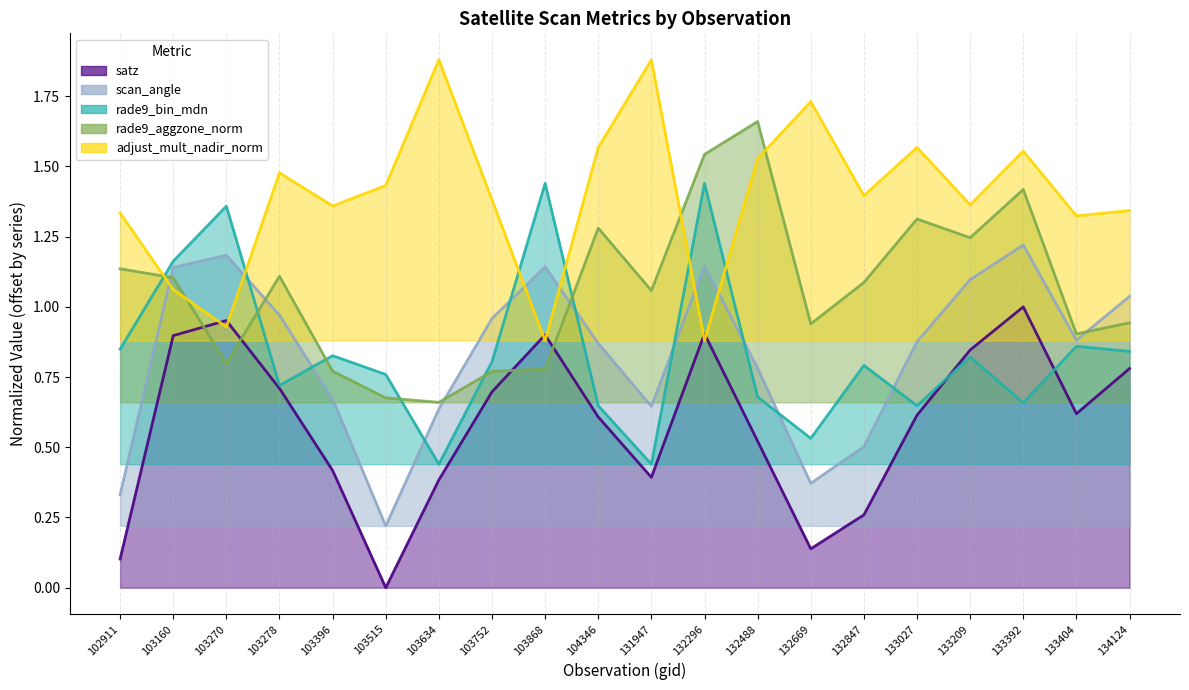

What is the difference between the maximum and minimum values in the adjust_mult_nadir_norm series?

1.0